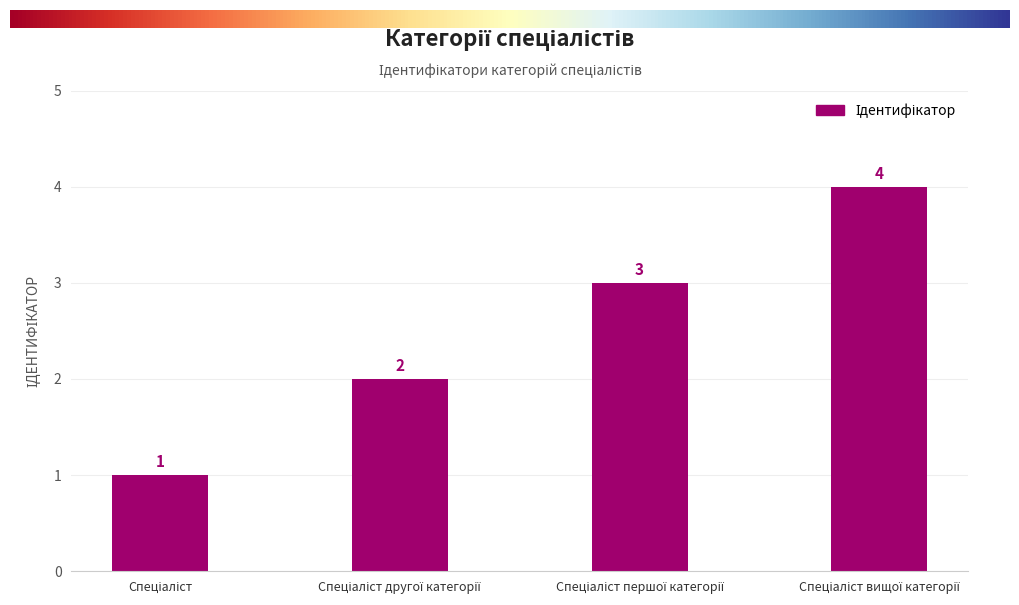

What is the value of the 3rd bar from the left?

3